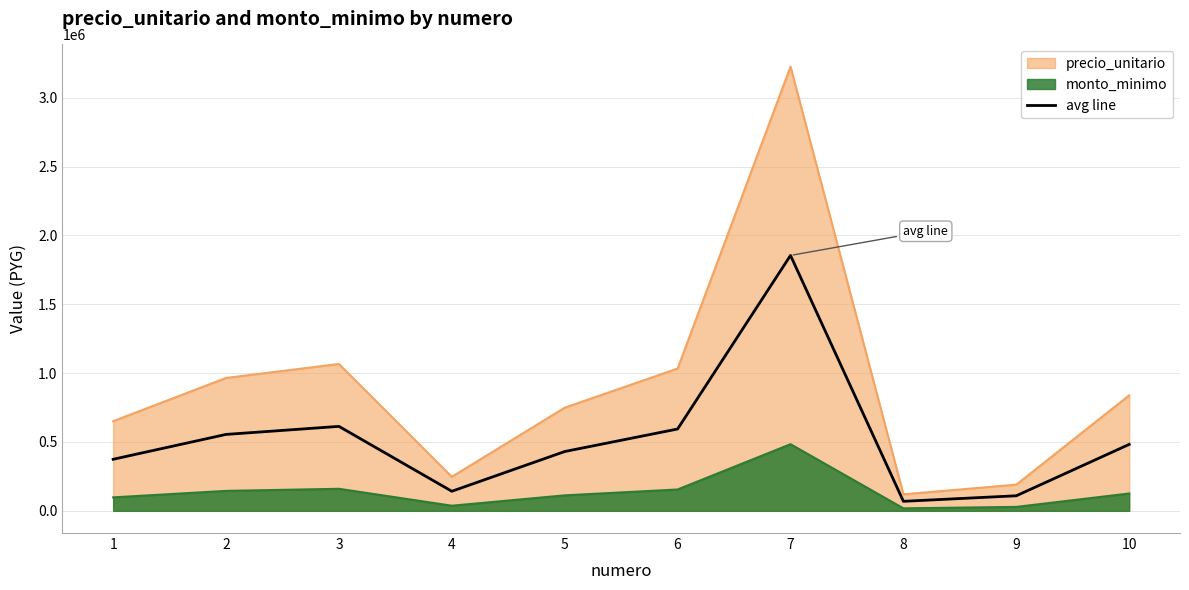

What is the ratio of the value at 1 to the value at 3?

0.6